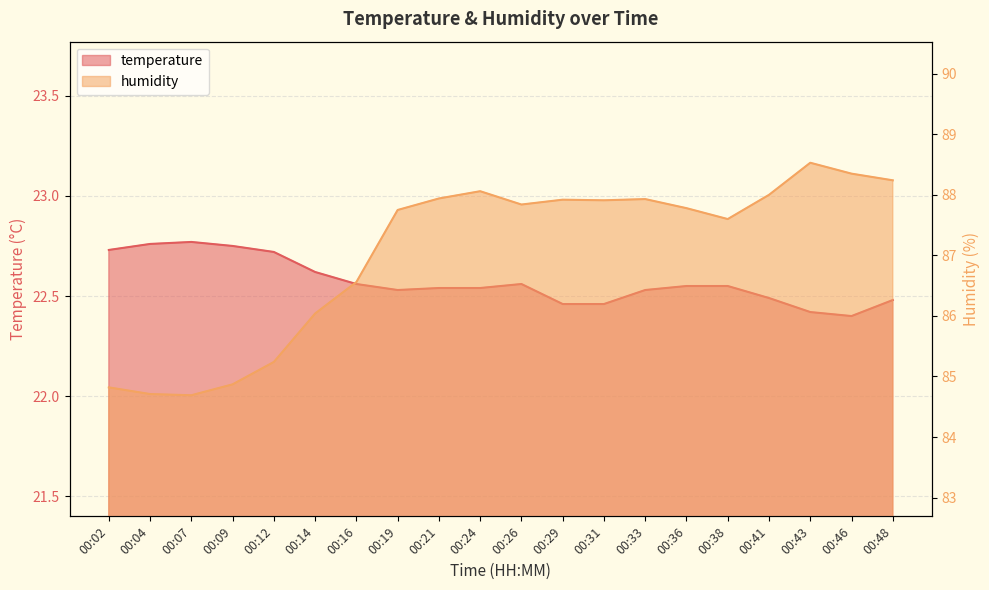

Count the number of data series in this chart.

2